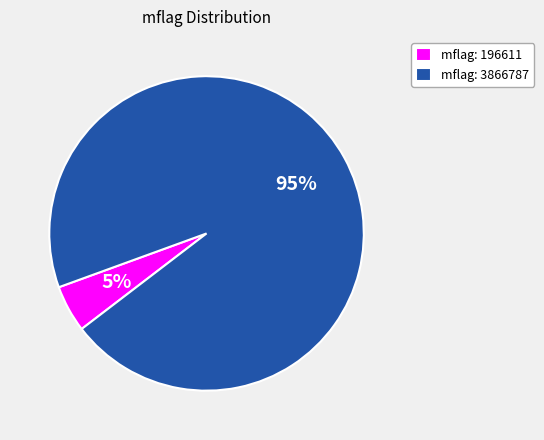

Which category accounts for the majority?

mflag: 3866787